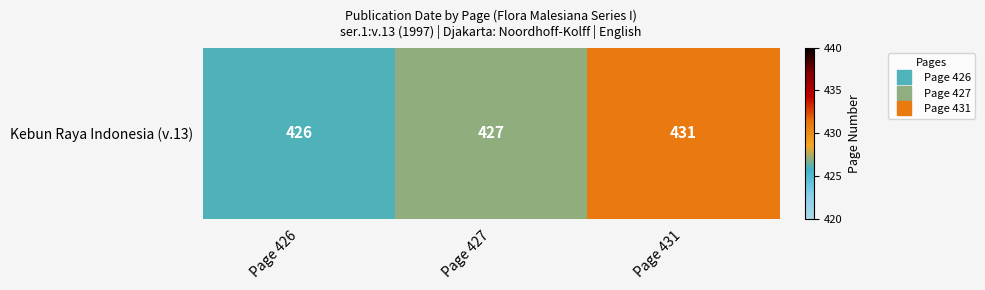

How many values are between 426 and 431?

3